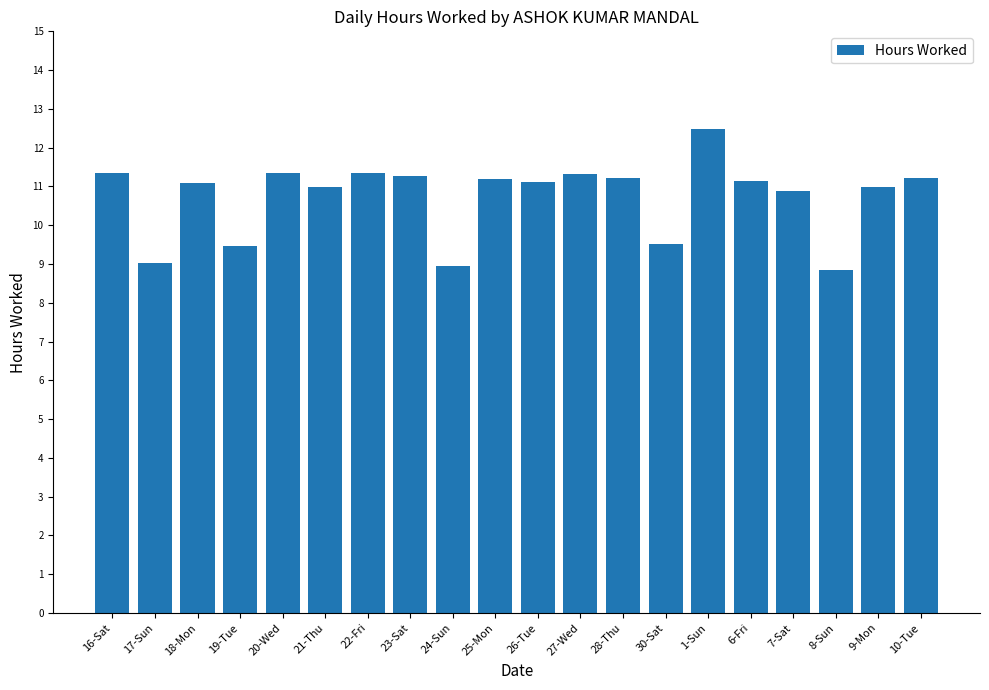

What is the maximum value shown in the chart?

12.5